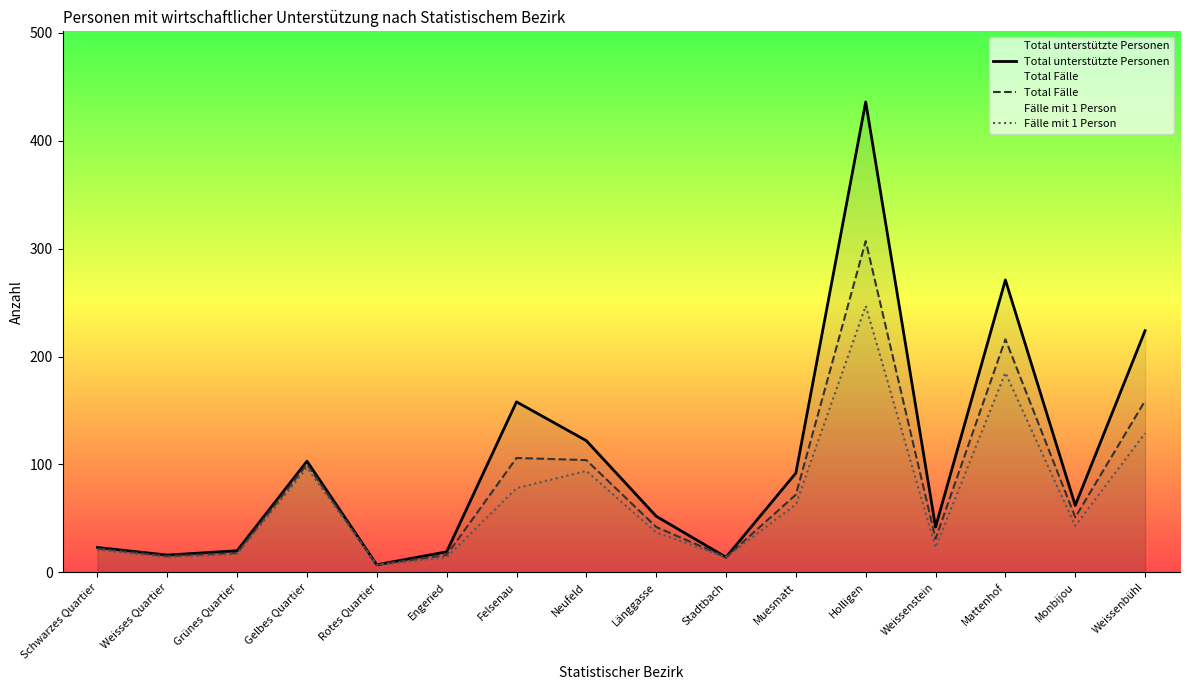

What value does the Total Fälle series have at Stadtbach?

14